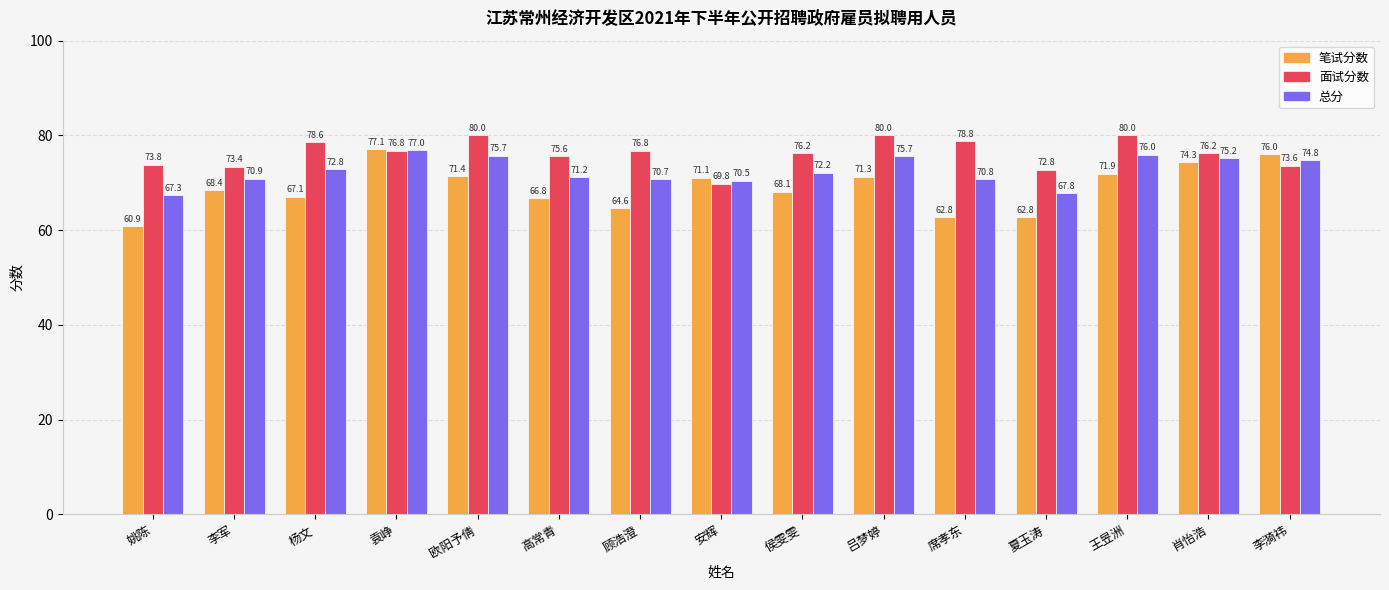

Count the number of data series in this chart.

3